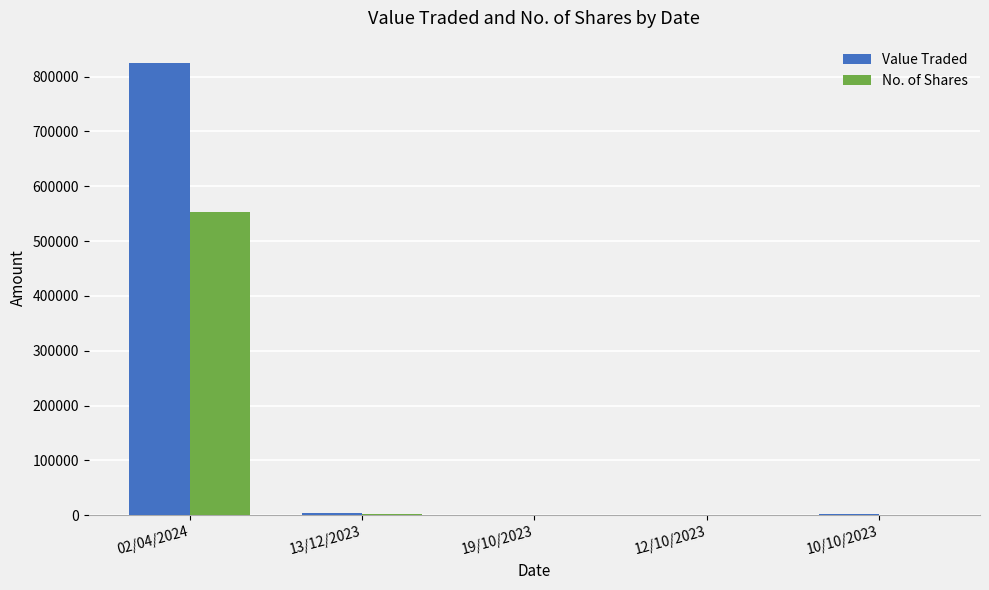

How many categories are shown in the chart?

5